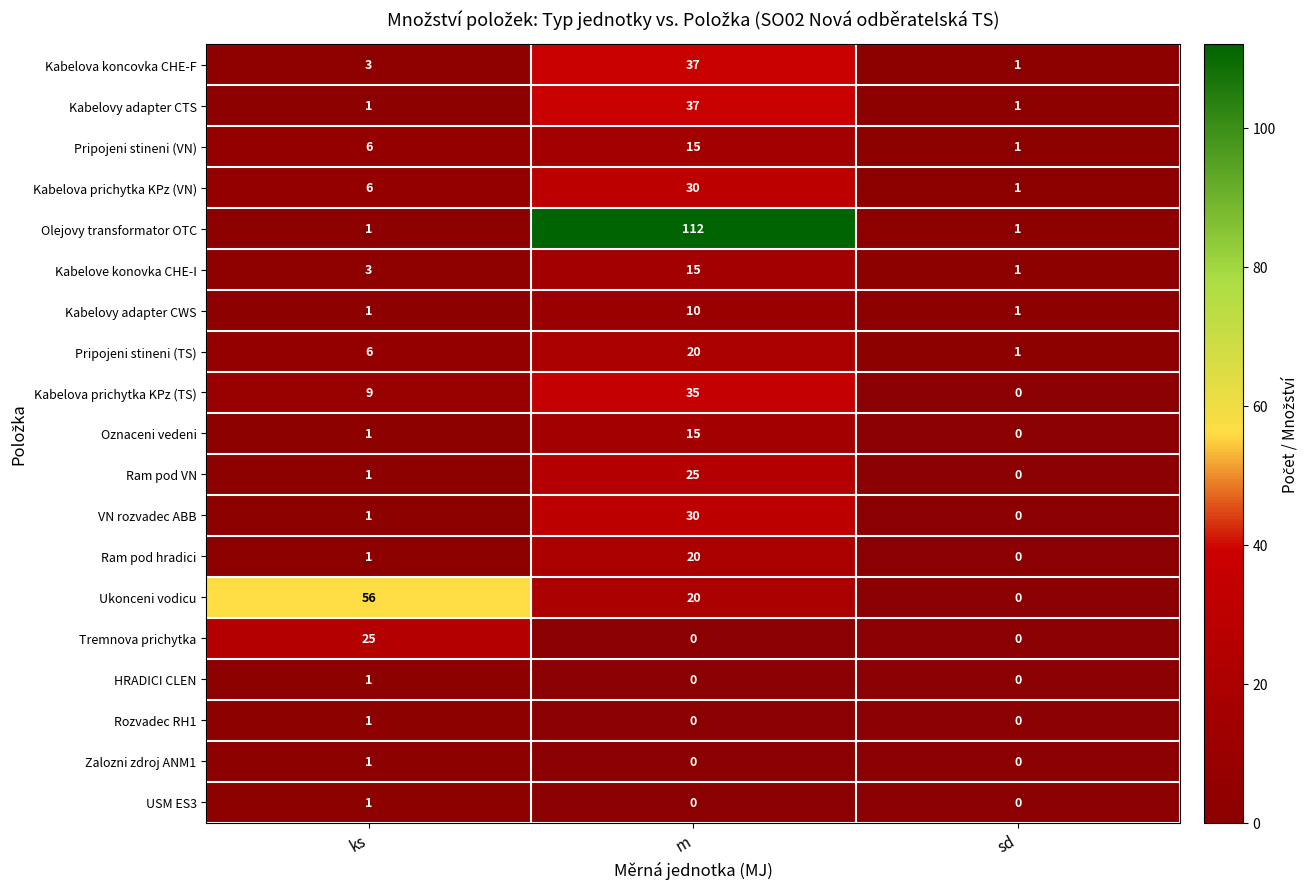

Between ks and sd, which series saw the biggest shift?

Ukonceni vodicu